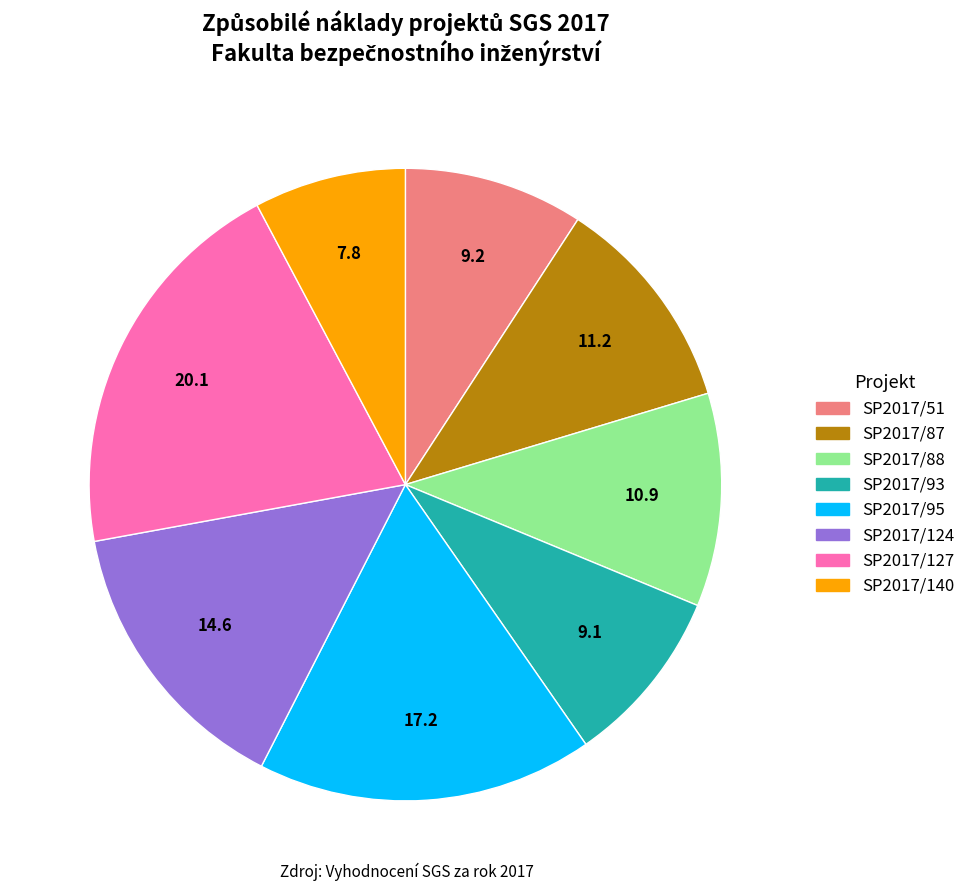

Is the sum of SP2017/140 and SP2017/124 greater than half?

No